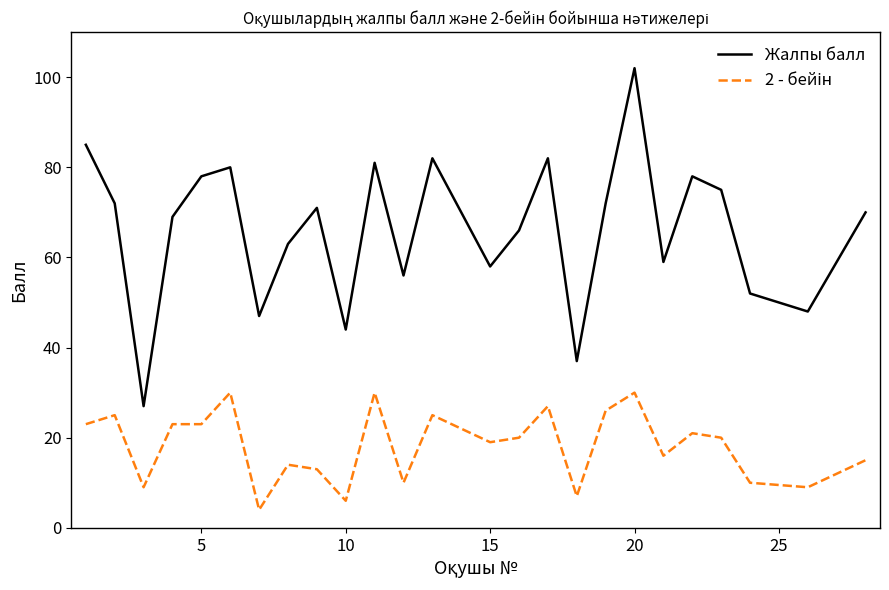

Which series has the largest total across all categories?

Жалпы балл